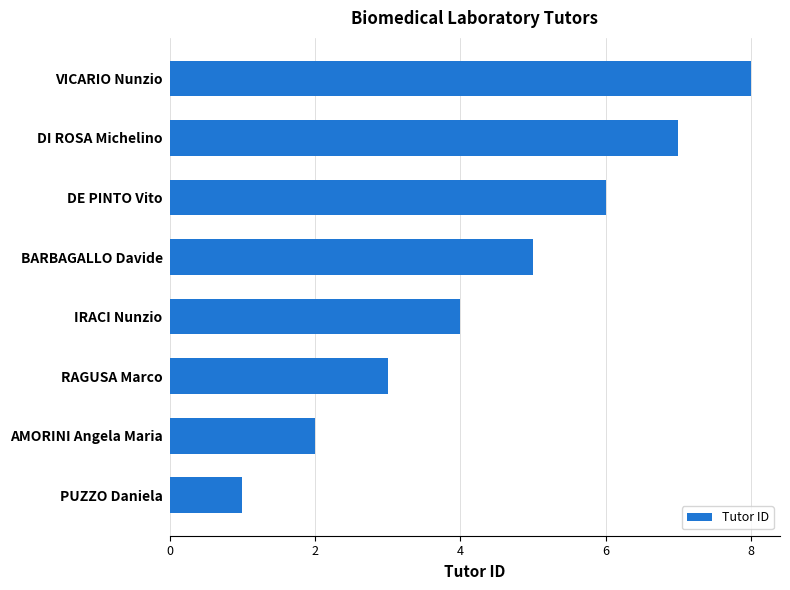

Which has a higher value, DI ROSA Michelino or IRACI Nunzio?

DI ROSA Michelino